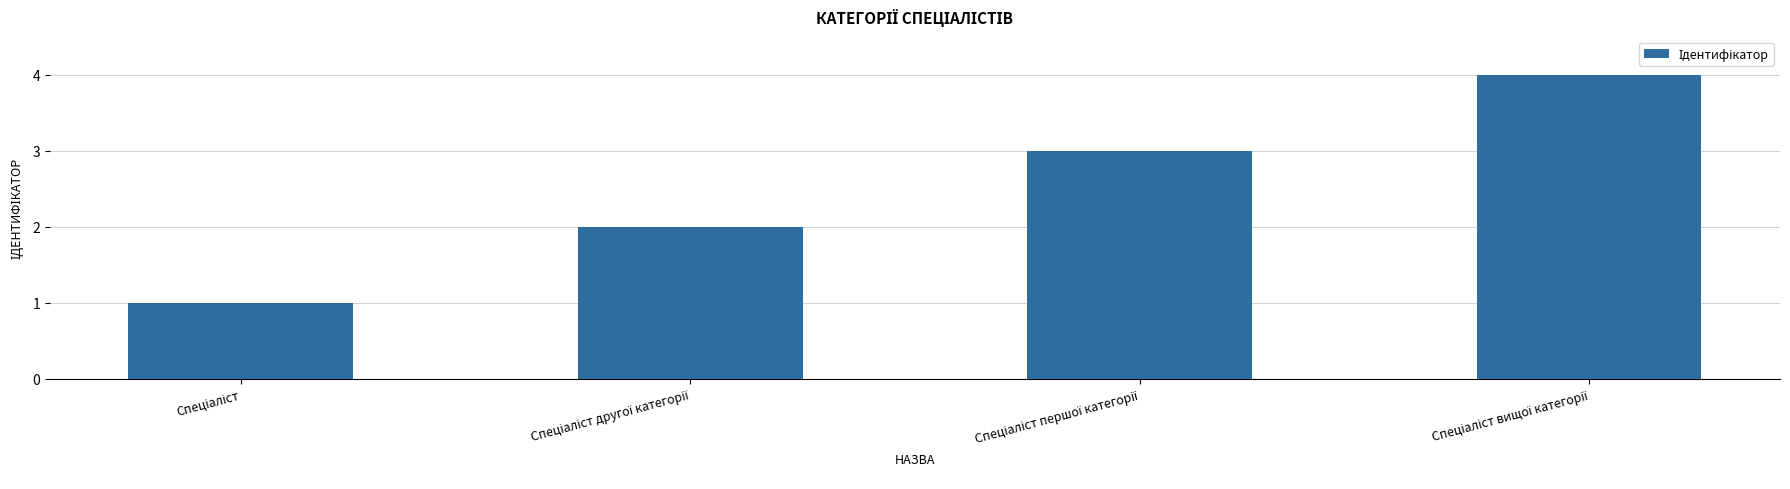

What is the maximum value shown in the chart?

4